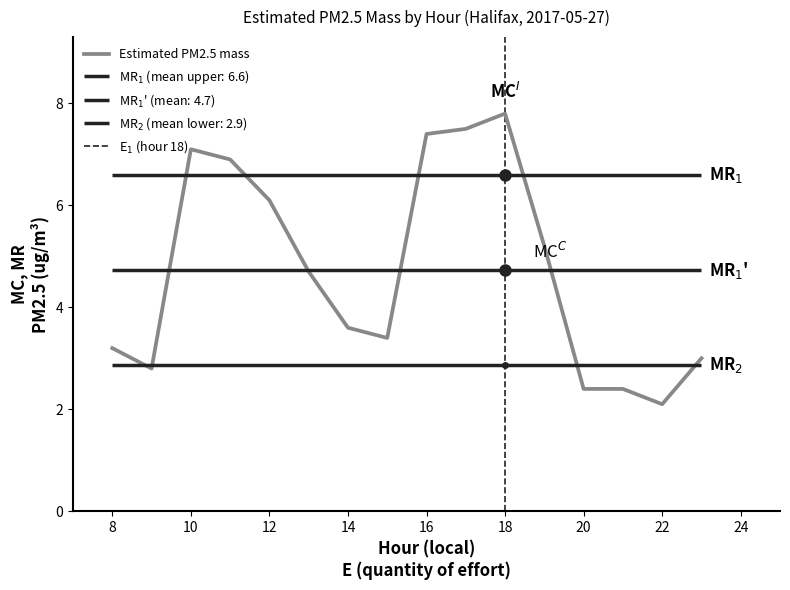

What is the value of the 1st point from the left?

3.2